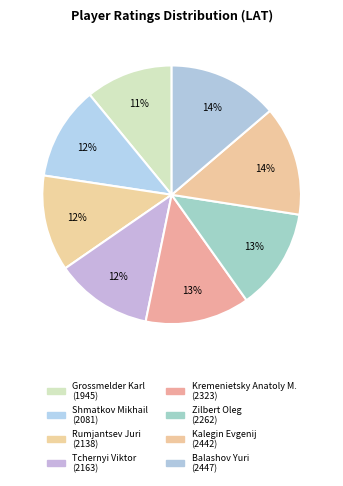

Count the number of slices in the pie.

8